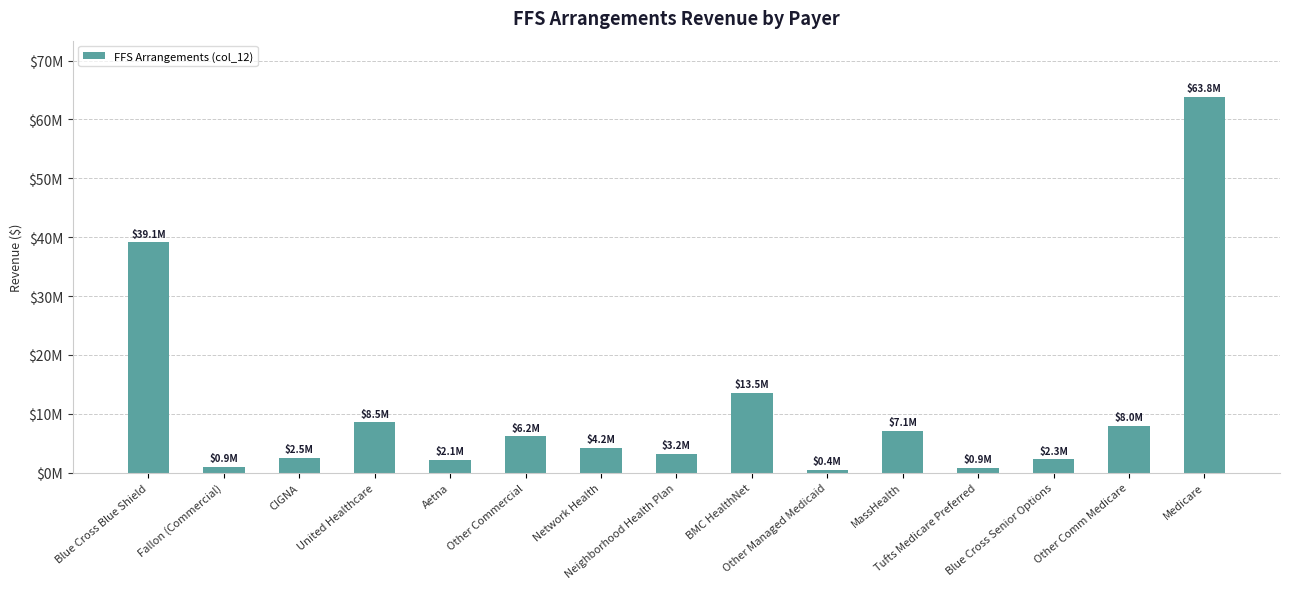

Between MassHealth and Neighborhood Health Plan, which is larger?

MassHealth